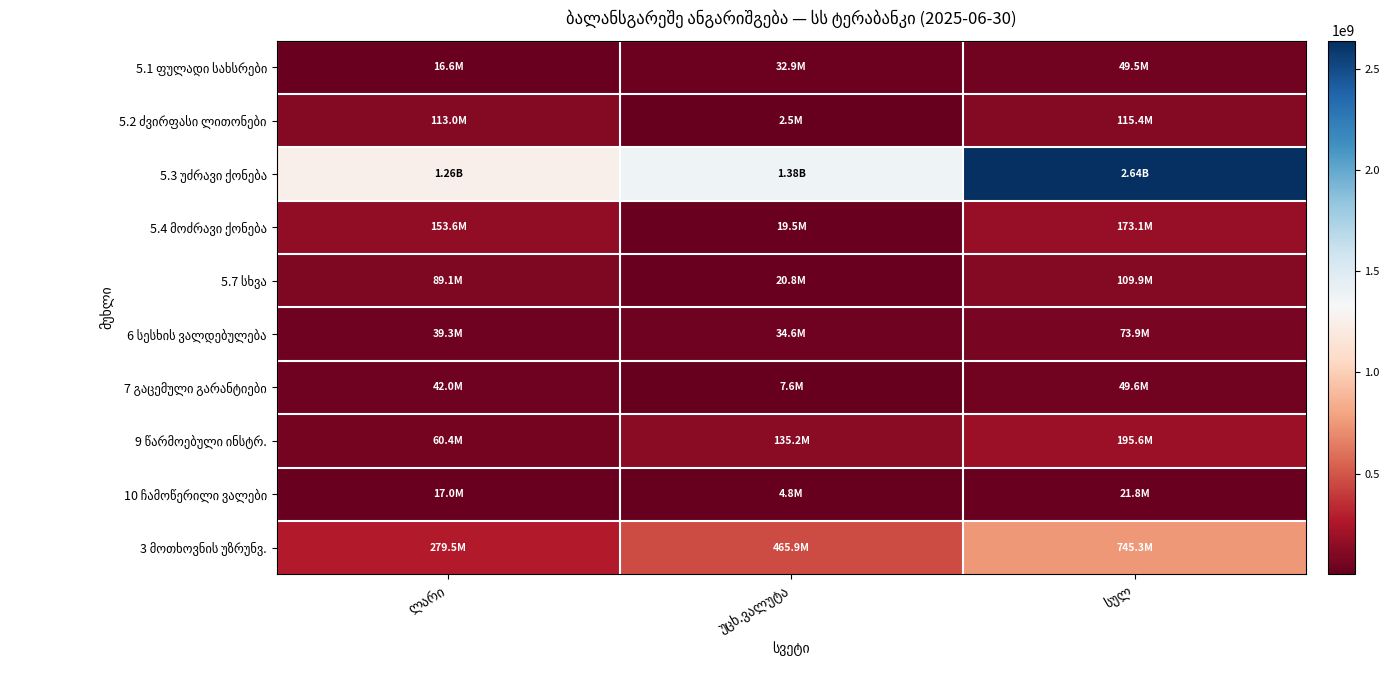

True or false: 10 ჩამოწერილი ვალები has a value of 16959776.3 at ლარი.

True